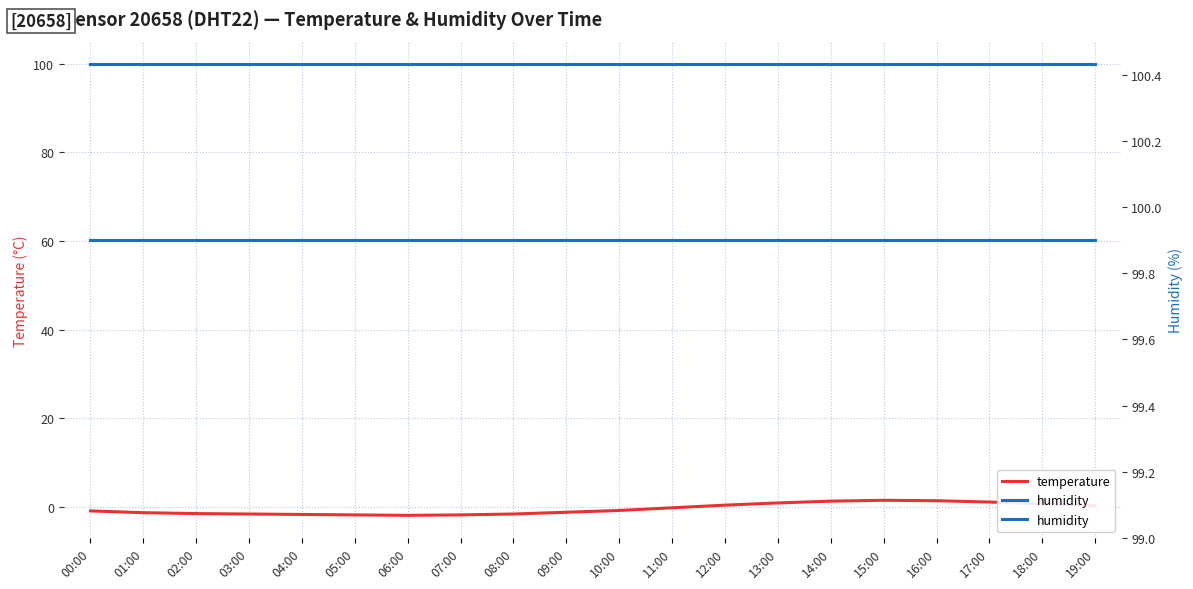

The value of humidity at 15:00 is 99.9. True or false?

True